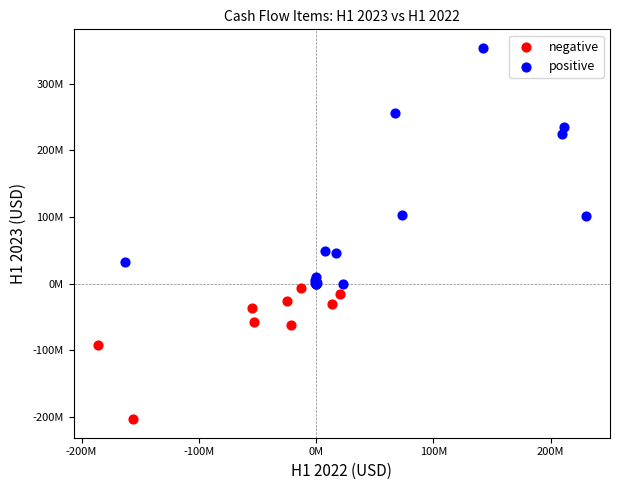

Which series has the widest spread of Y values?

positive